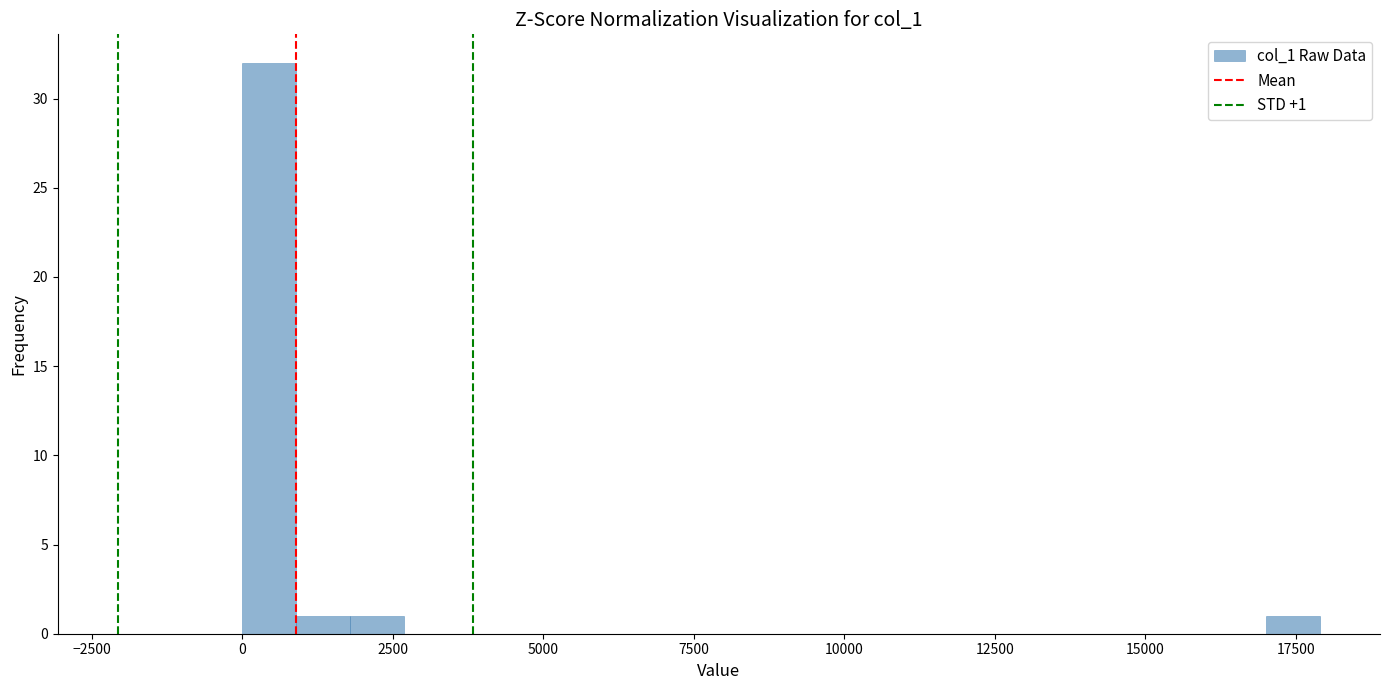

Around what value on the x-axis is the tallest bar? Give the approximate position of its centre, as read against the axis.

500